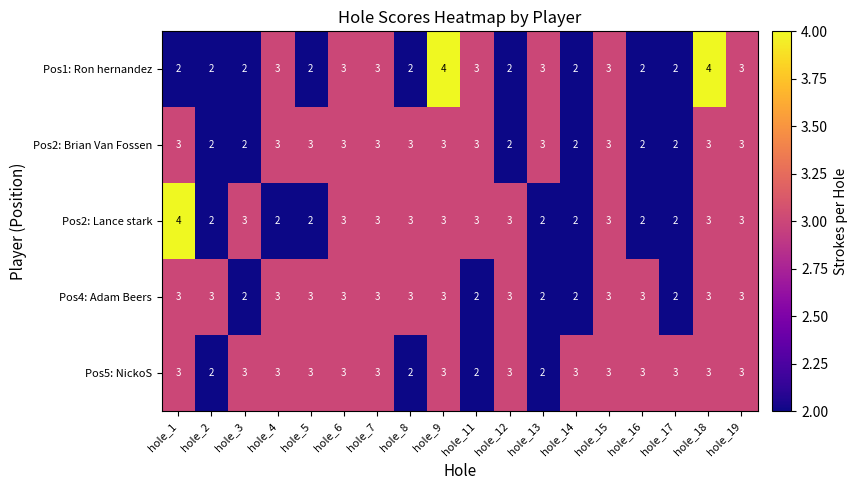

Count the Pos2: Lance stark values in the range 2 to 3.

17